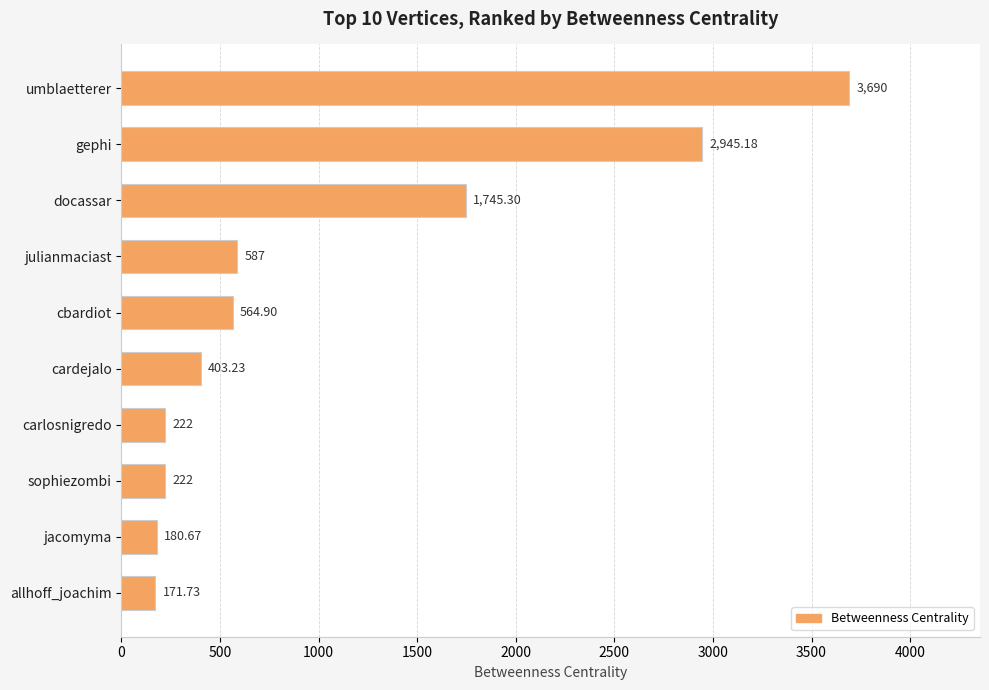

What is the change in value from cardejalo to carlosnigredo?

-181.2